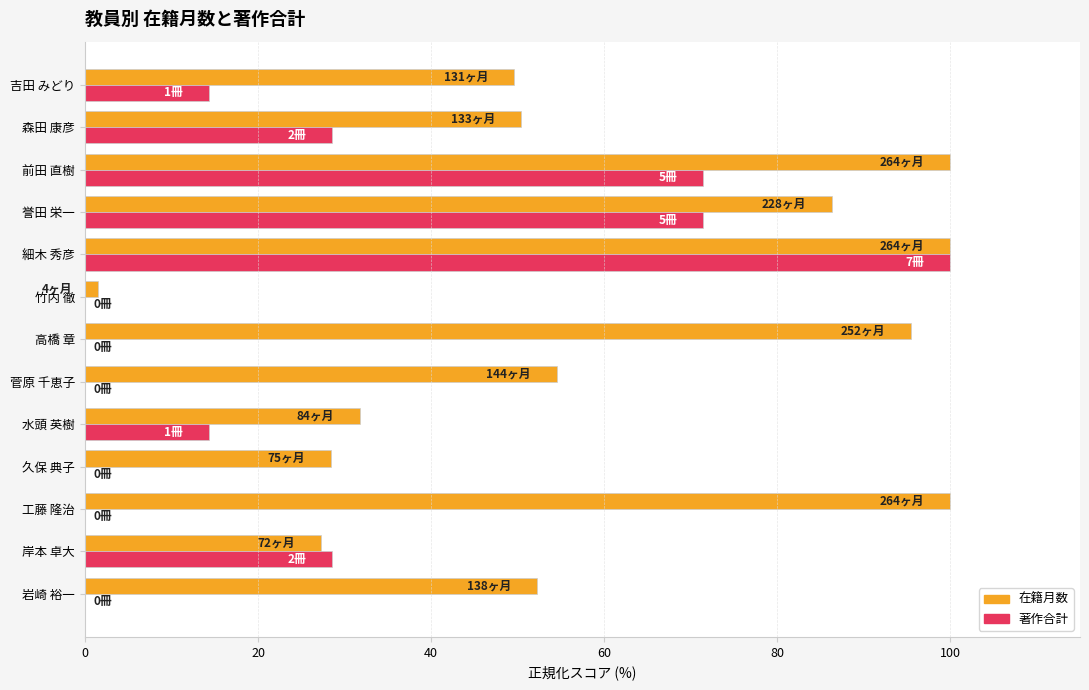

What is the maximum value shown in the chart?

100.0